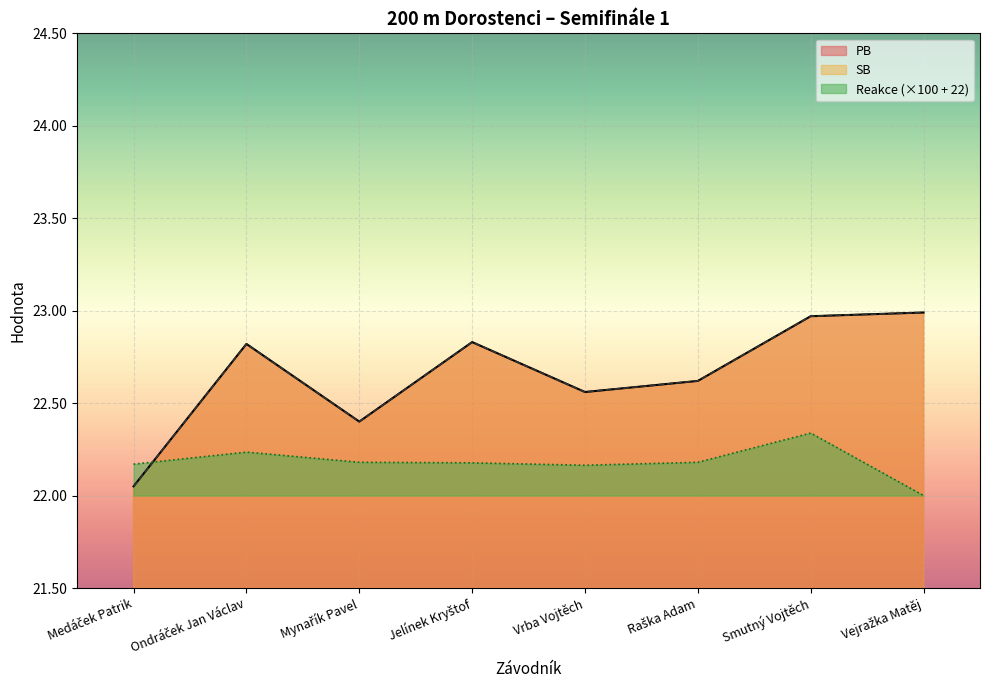

What are all the series names shown in the legend?

PB, SB, Reakce